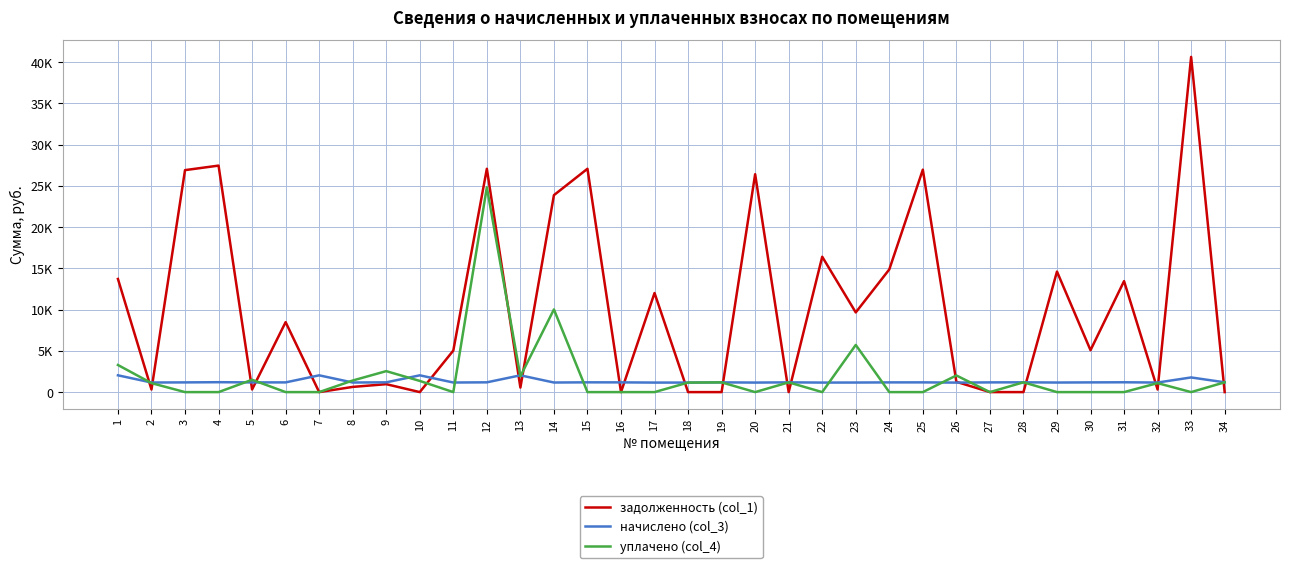

What is the sum of all уплачено (col_4) values?

62606.1